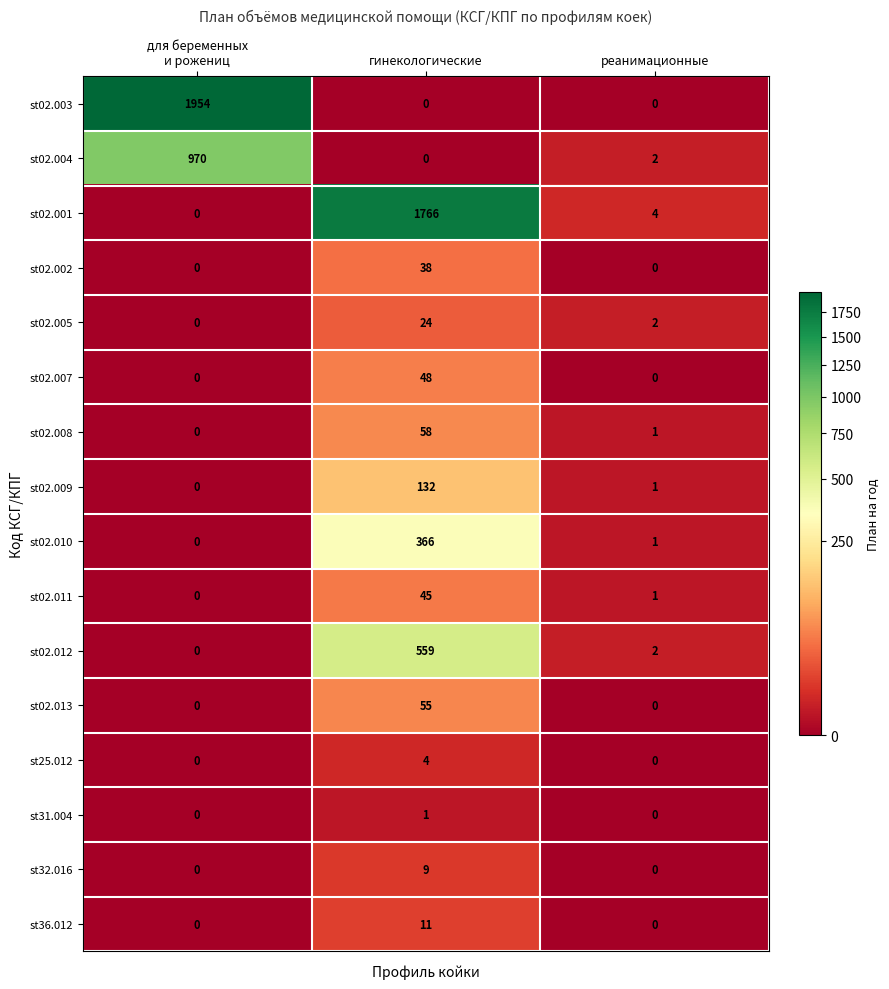

How many series are shown in this chart?

16